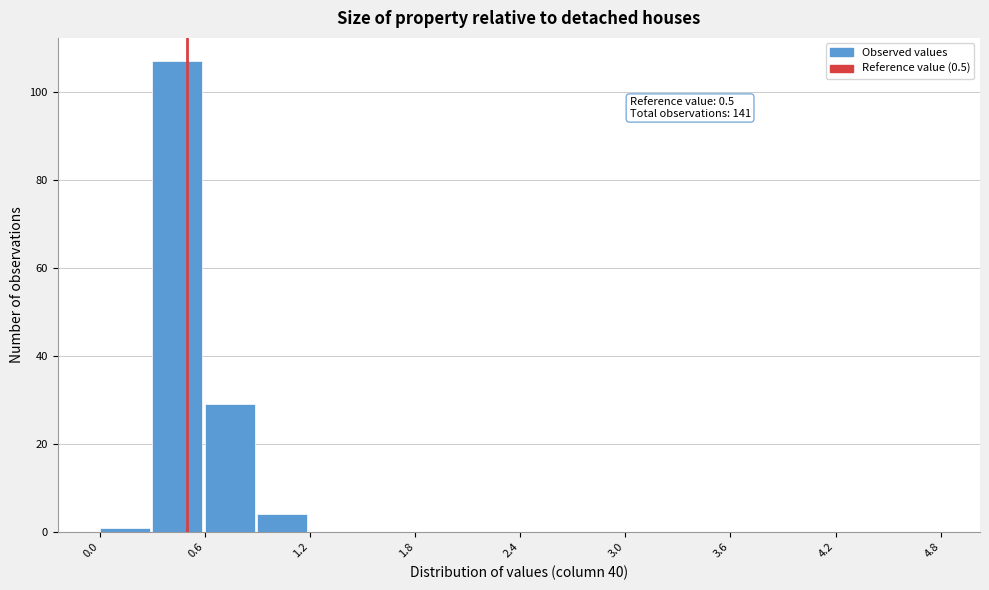

Read against the x-axis, roughly where is the centre of the tallest bar?

0.4